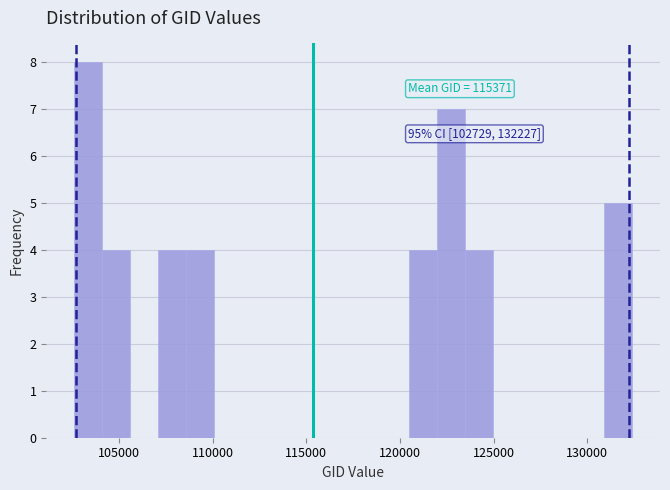

Around what value on the x-axis is the tallest bar? Give the approximate position of its centre, as read against the axis.

103500